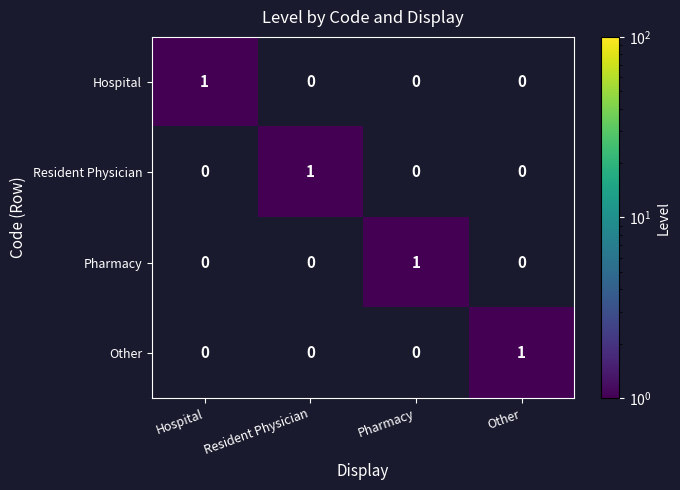

At how many categories does at least one series exceed 0?

4